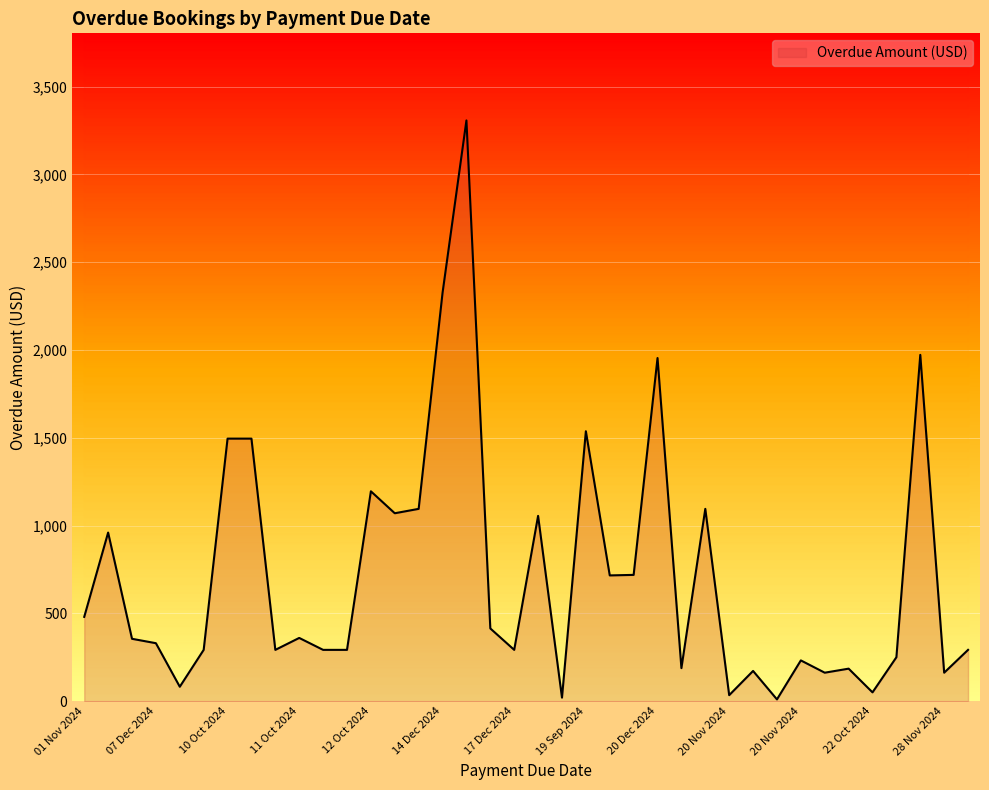

Between 07 Dec 2024 and 21 Nov 2024, which is larger?

07 Dec 2024